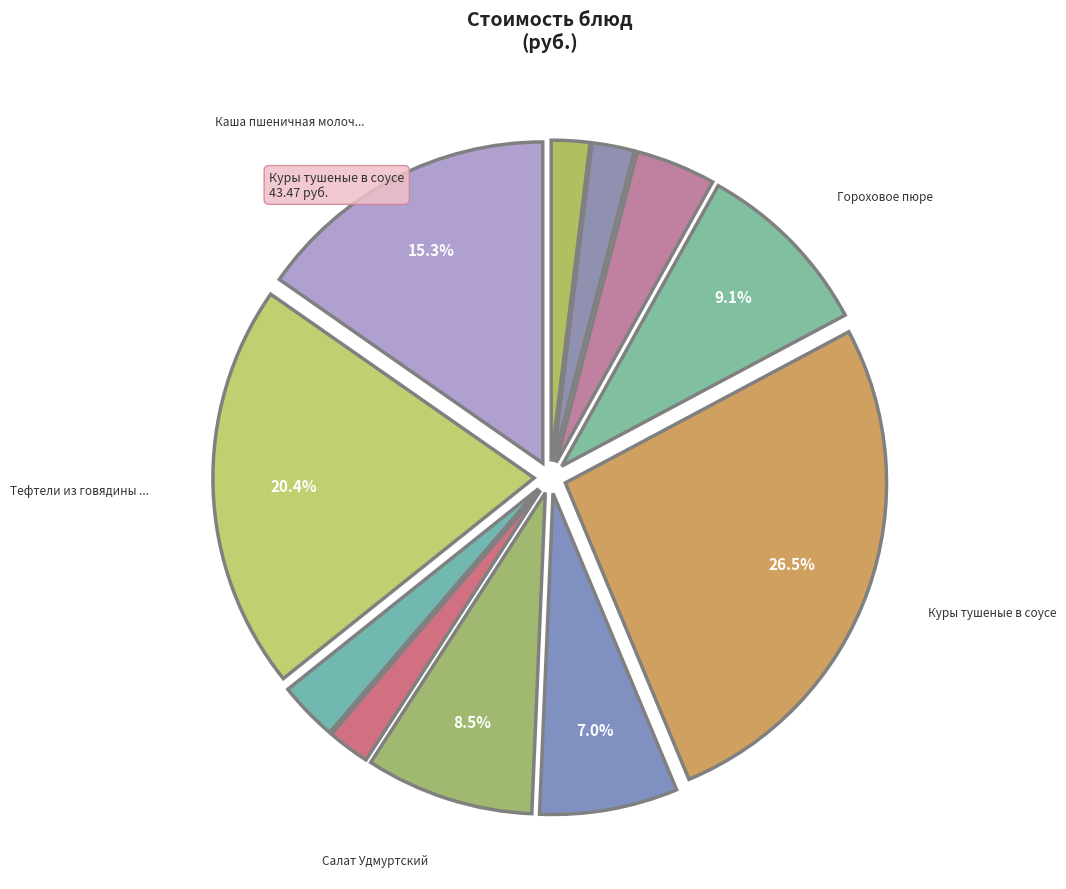

To the nearest percent, what is the difference between the largest and smallest slice percentages?

25%